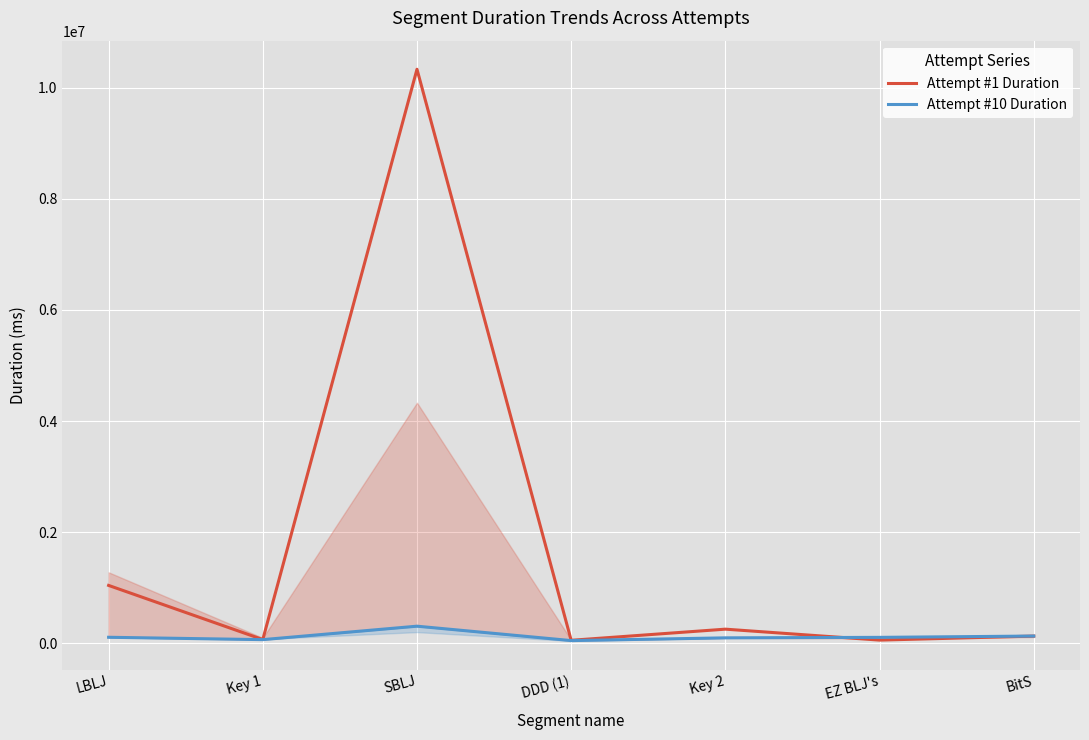

What position from the left is Key 2?

5